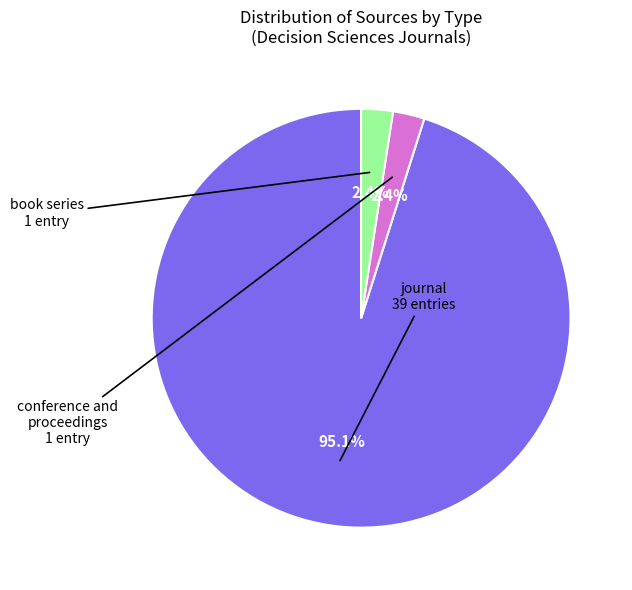

How many slices are in this pie chart?

3